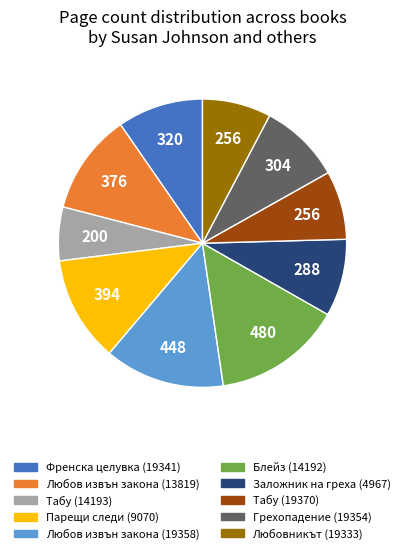

Between Любов извън закона (19358) and Заложник на греха (4967), which is larger?

Любов извън закона (19358)